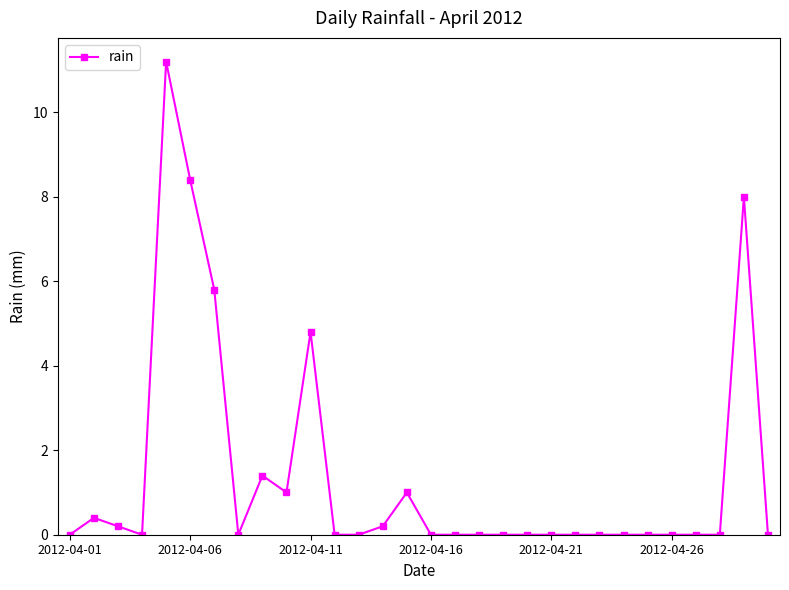

True or false: there are more than 2 points higher than both neighbors.

True